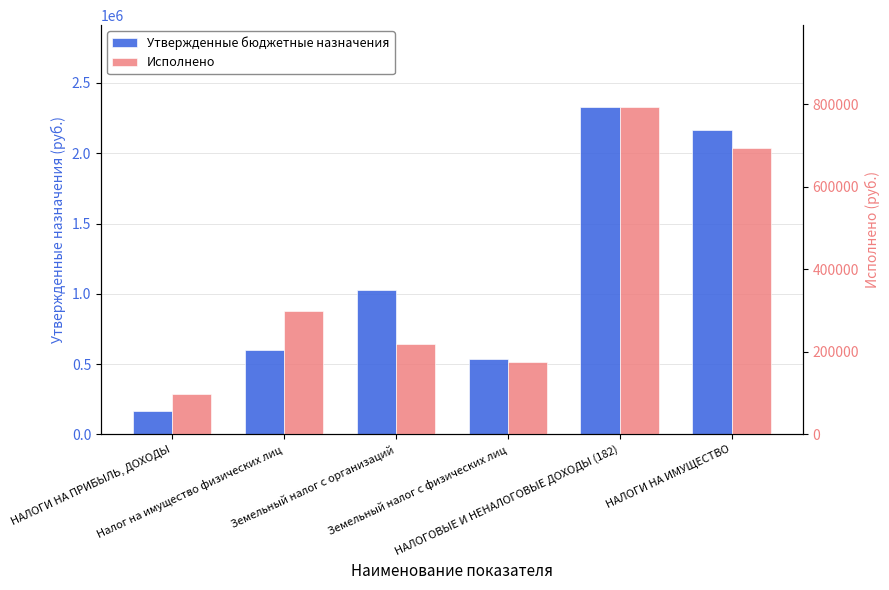

Is the value of Утвержденные бюджетные назначения at Земельный налог с физических лиц greater than the value of Исполнено at Налог на имущество физических лиц?

Yes